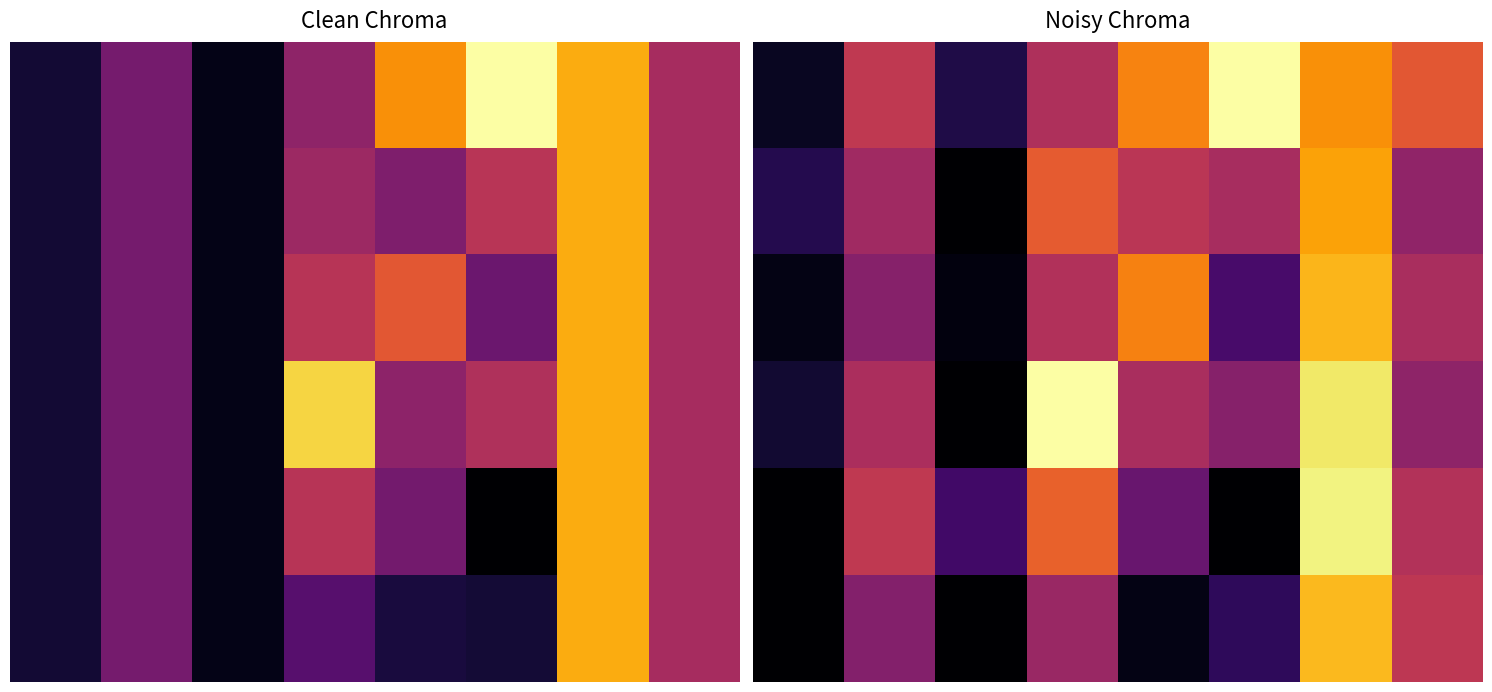

What is the difference between the second highest and second lowest values in the row_5 series?

0.5